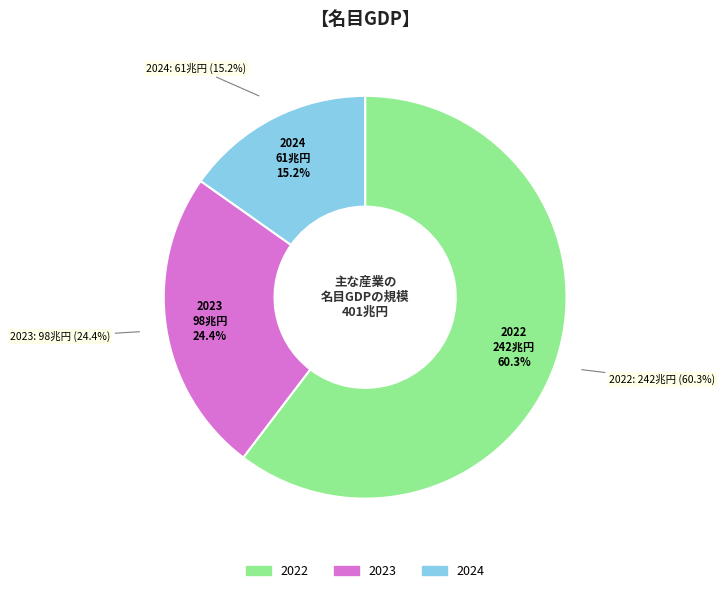

To the nearest percent, what portion does 2022 represent?

60%